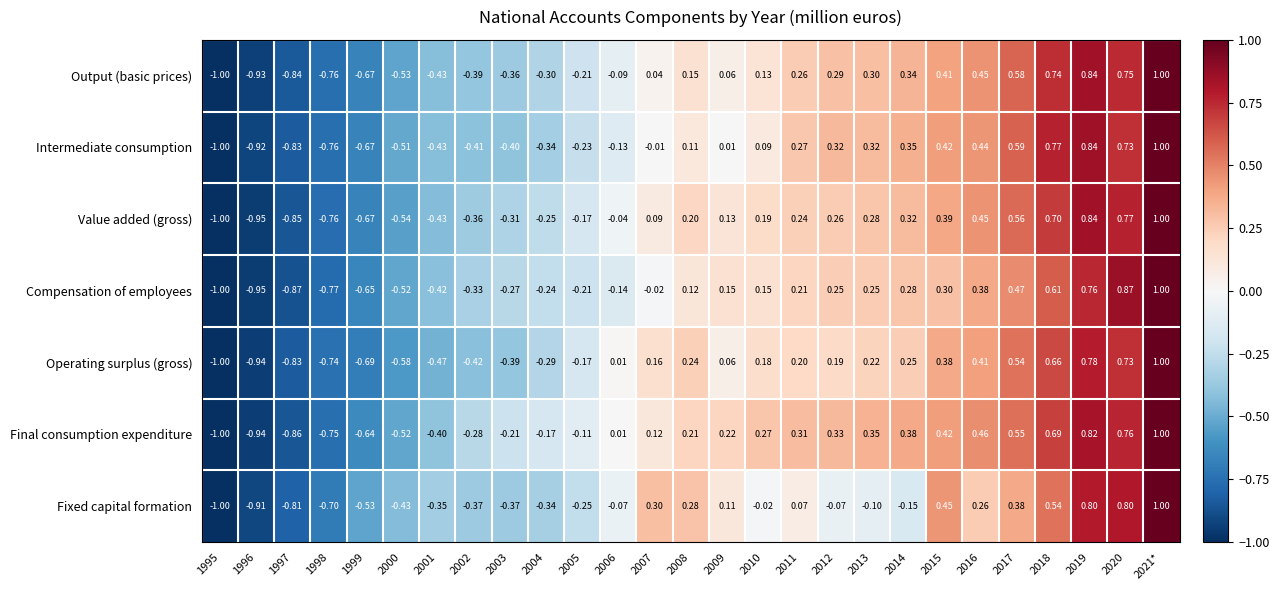

Between 2000 and 2009, which series saw the biggest shift?

Final consumption expenditure